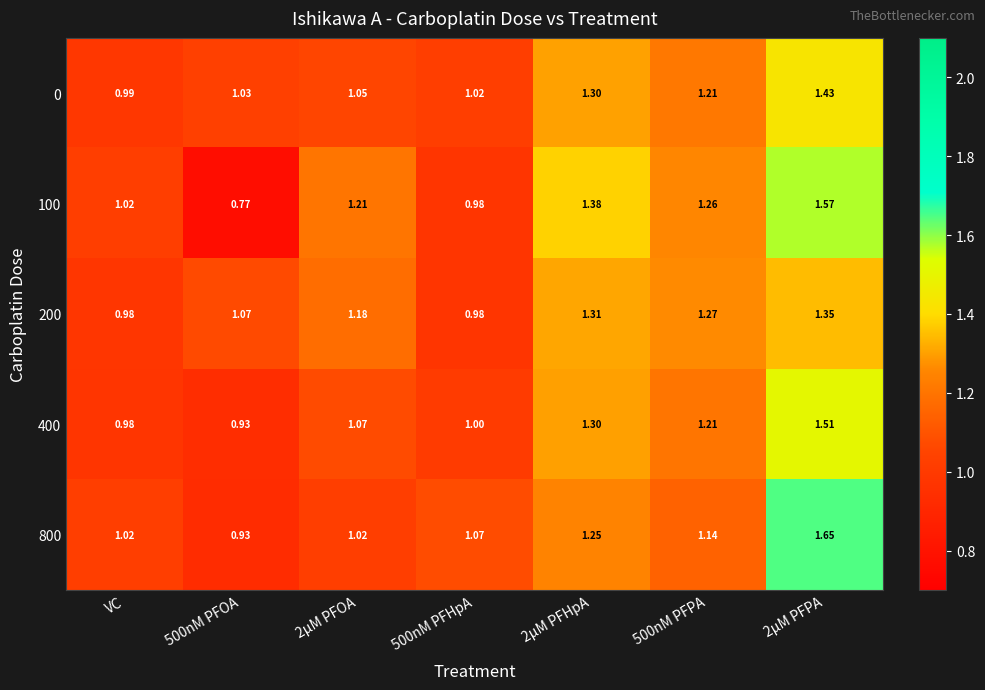

Which category has the highest value across all series?

2μM PFPA